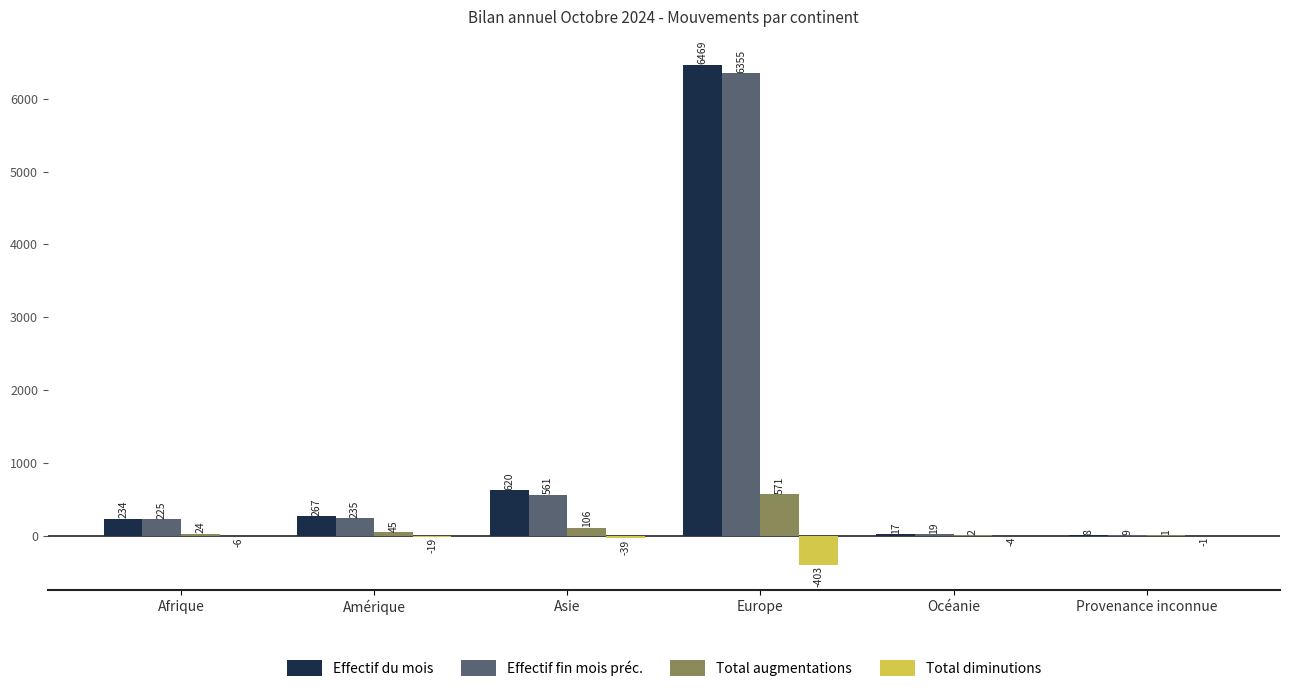

What are all the series names shown in the legend?

Effectif du mois, Effectif fin mois préc., Total augmentations, Total diminutions